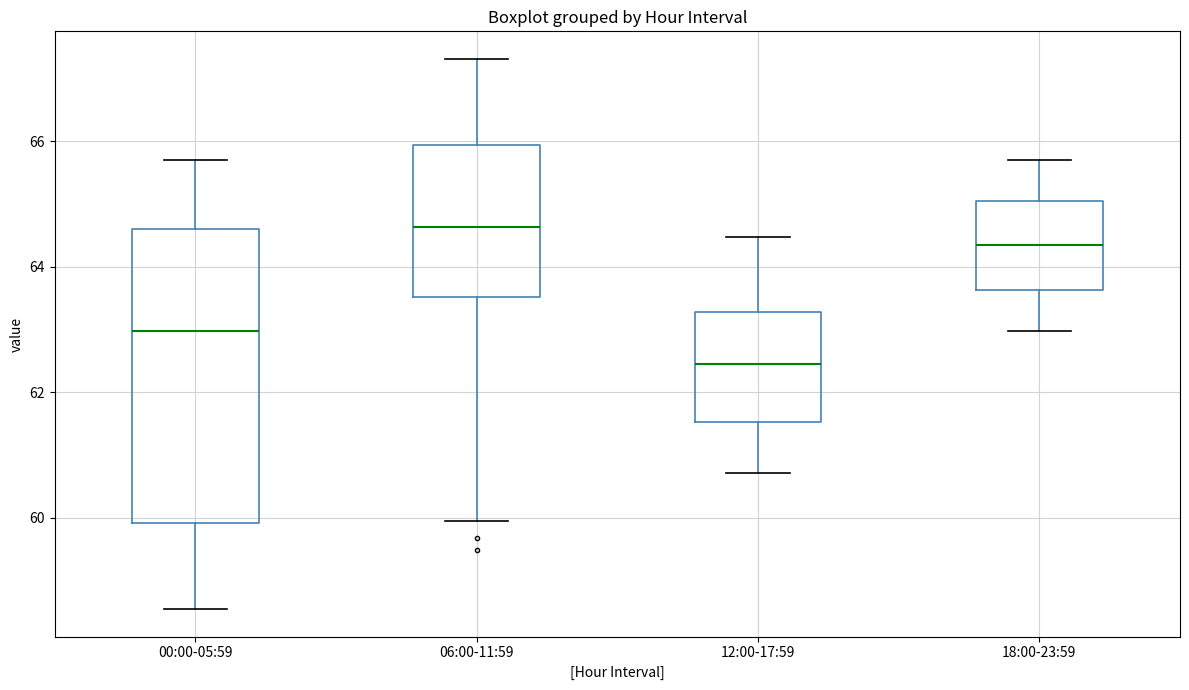

Which box's median line is the highest?

06:00-11:59